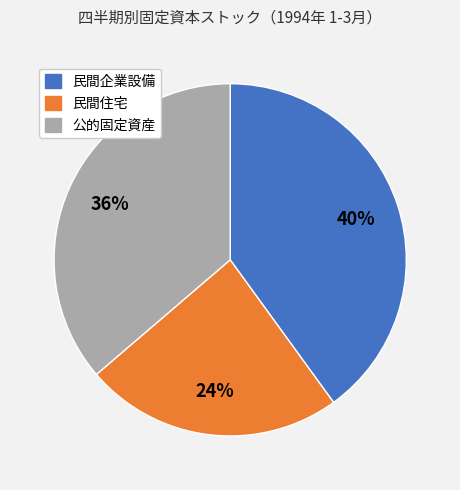

Is there a majority slice in this chart?

No